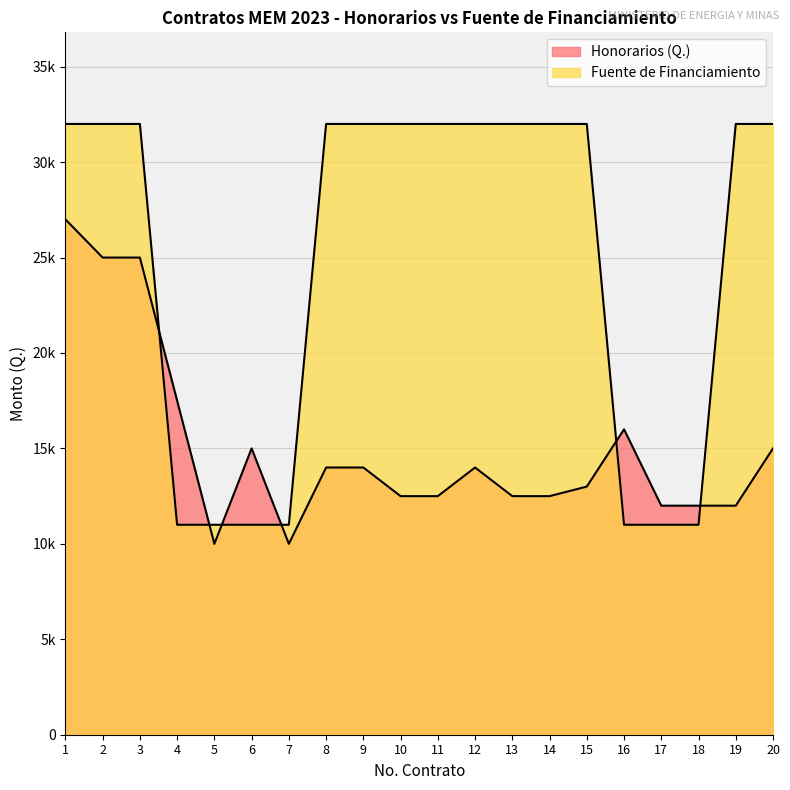

How many data points does each series have?

20